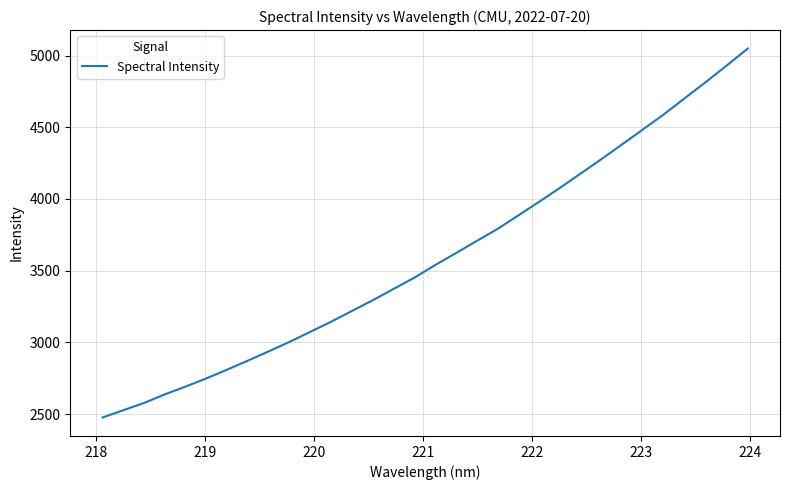

What is the difference between the maximum and minimum values?

2572.7